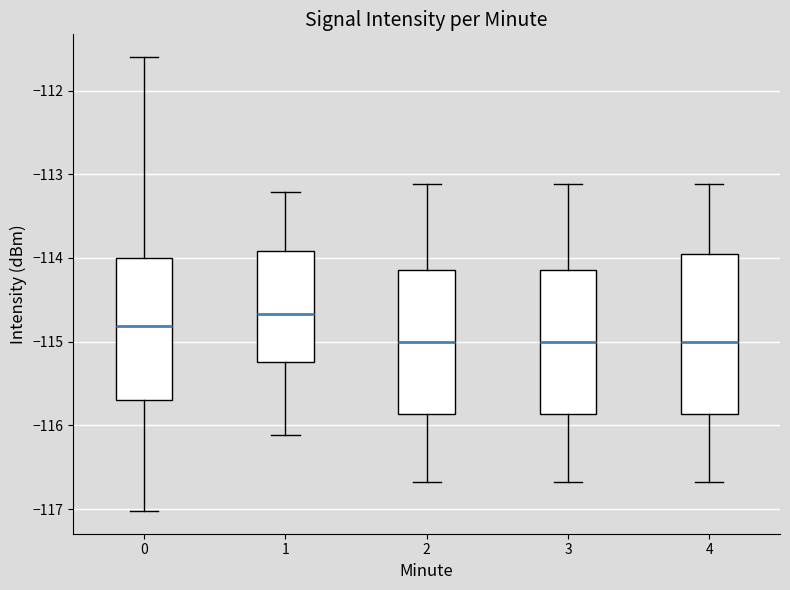

Which box has the highest median line?

1